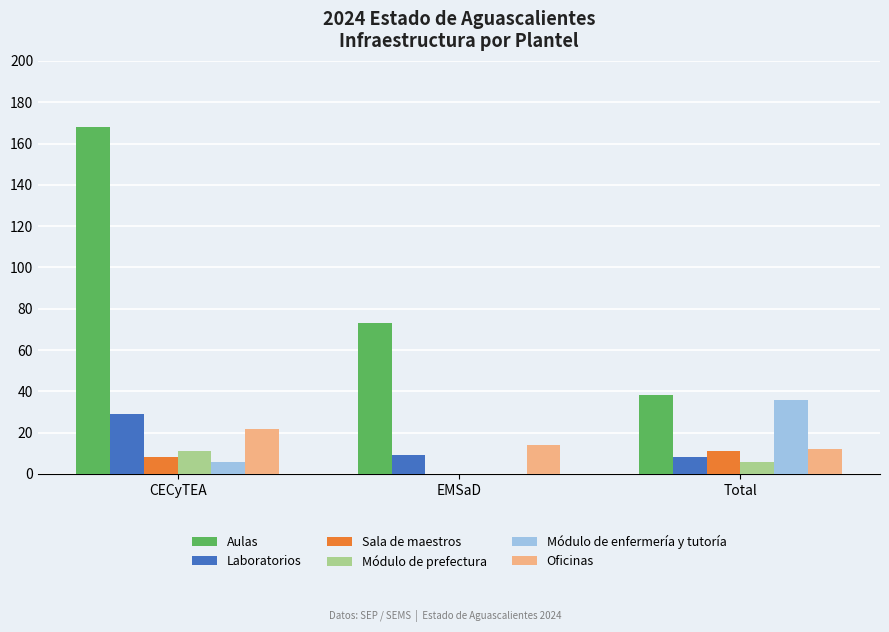

The Módulo de enfermería y tutoría series shows 13 at EMSaD. True or false?

False